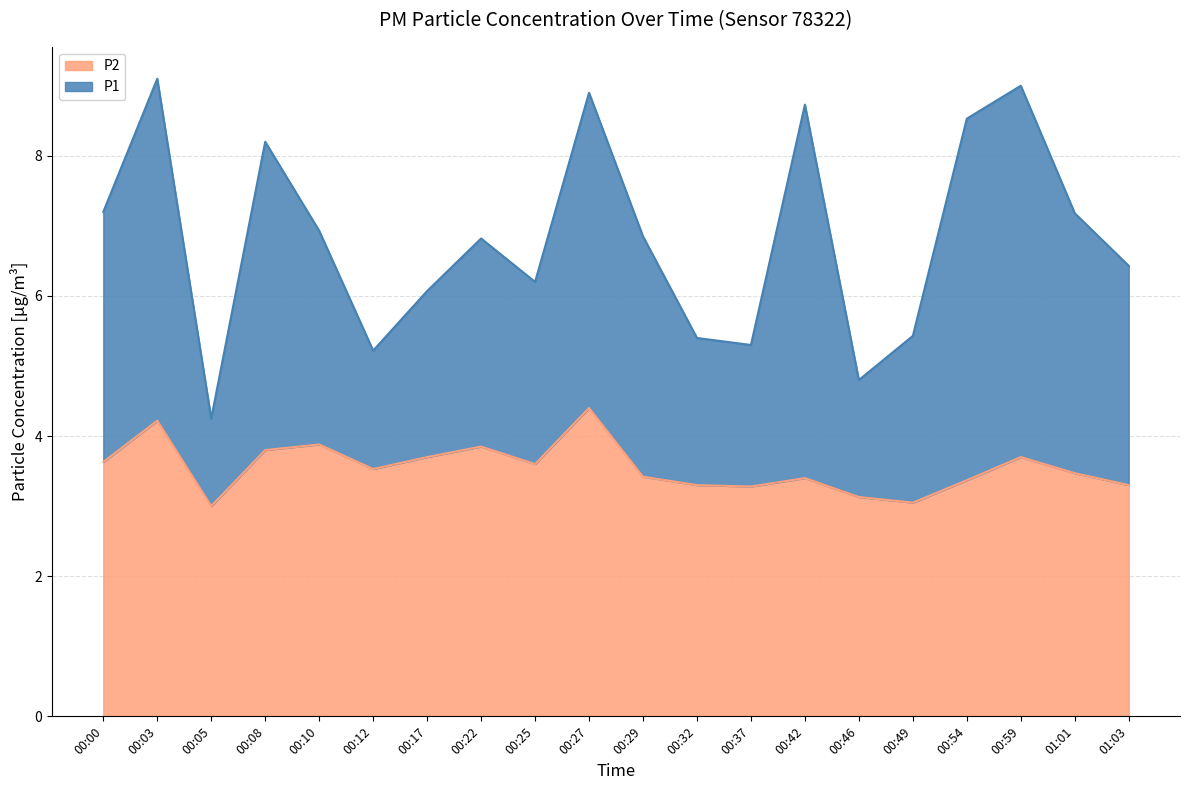

Which has a higher value, 01:03 or 00:05?

01:03